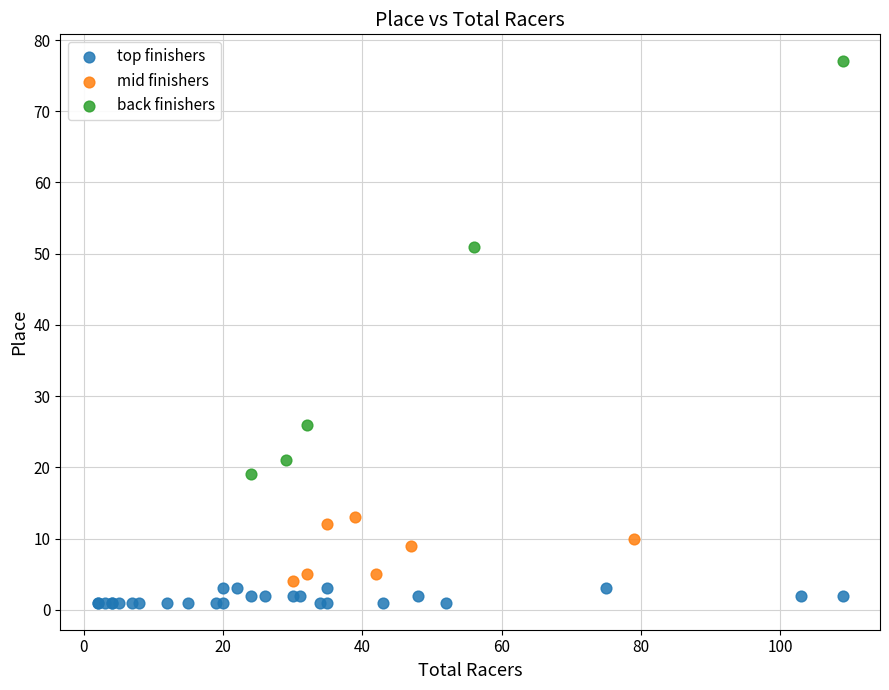

Which series contains the highest Y value?

back finishers